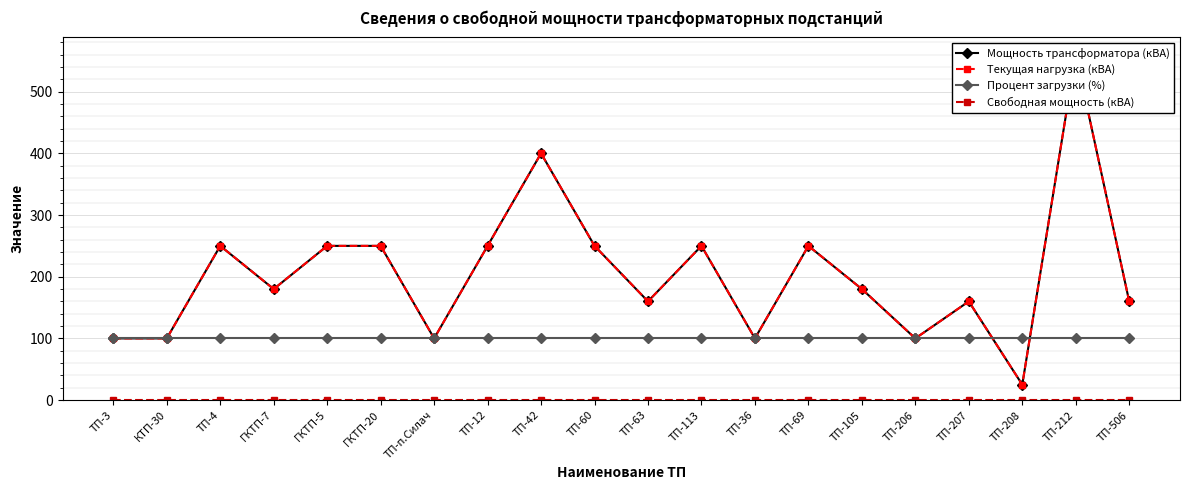

Rank the categories by Мощность трансформатора (кВА) value from lowest to highest.

ТП-208, ТП-3, КТП-30, ТП-п.Силач, ТП-36, ТП-206, ТП-63, ТП-207, ТП-506, ГКТП-7, ТП-105, ТП-4, ГКТП-5, ГКТП-20, ТП-12, ТП-60, ТП-113, ТП-69, ТП-42, ТП-212